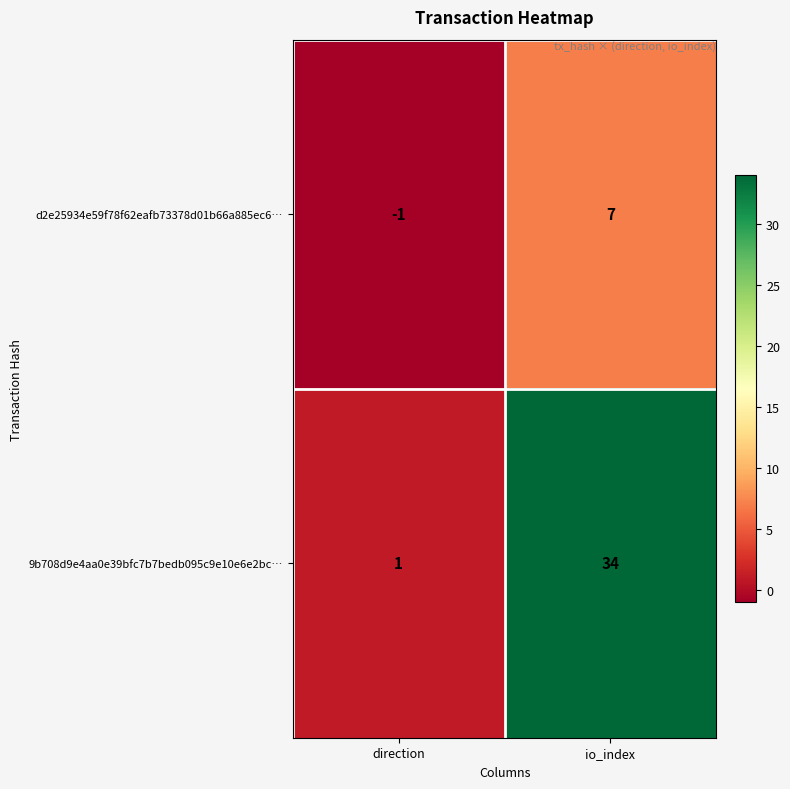

How many categories are shown in the chart?

2